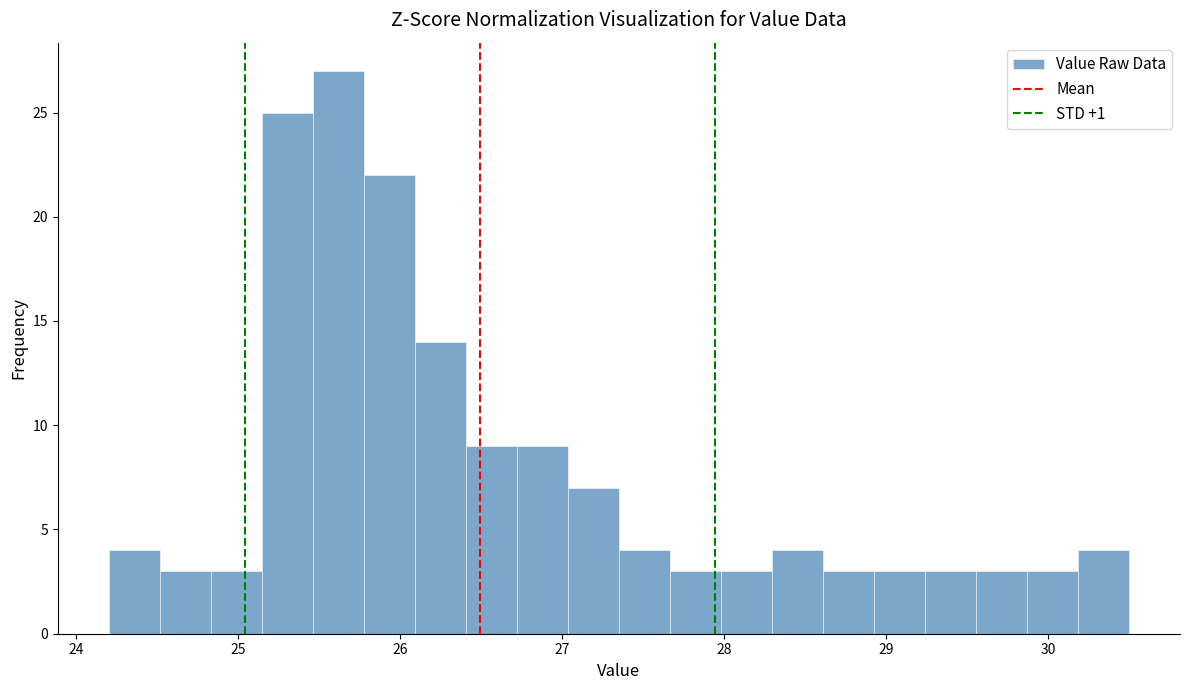

Read against the x-axis, roughly where is the centre of the tallest bar?

25.6